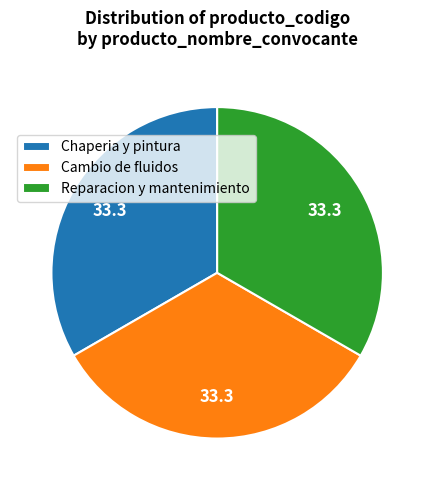

Combined, do Cambio de fluidos and Chaperia y pintura account for over 50%?

Yes